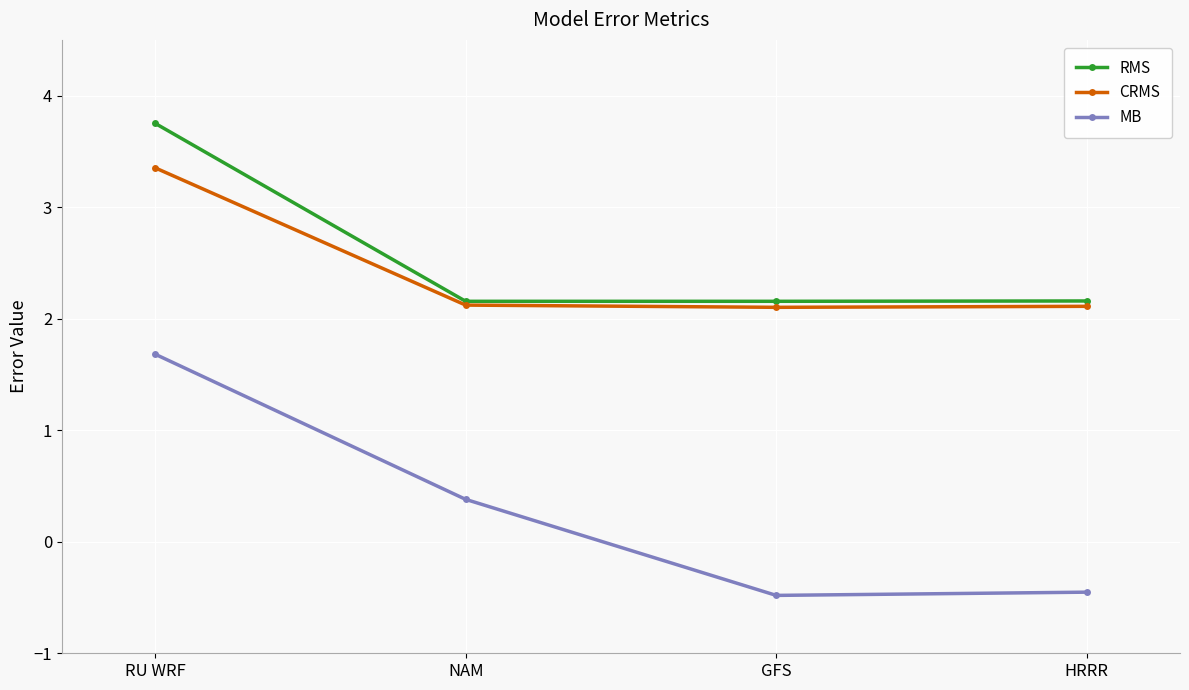

What is the total value across all series at RU WRF?

8.8